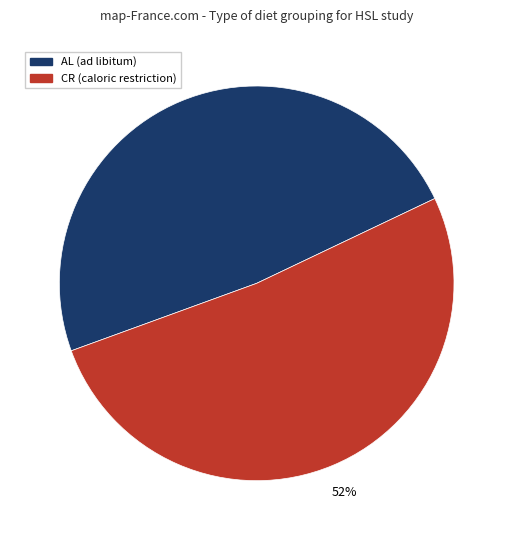

Does any single category account for the majority?

Yes